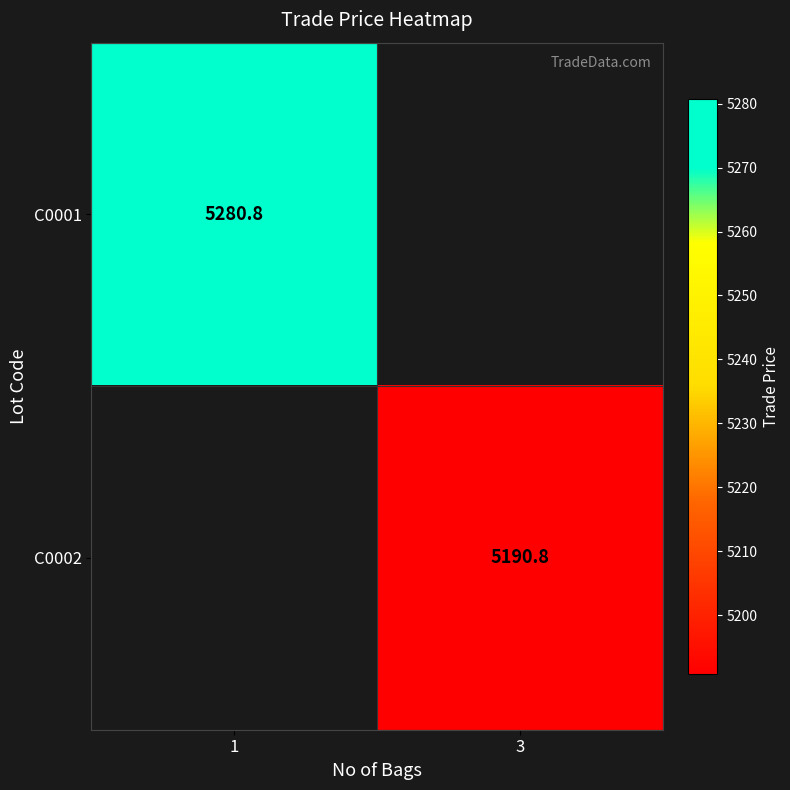

Is it true that C0002 equals 5190.8 at 3?

True